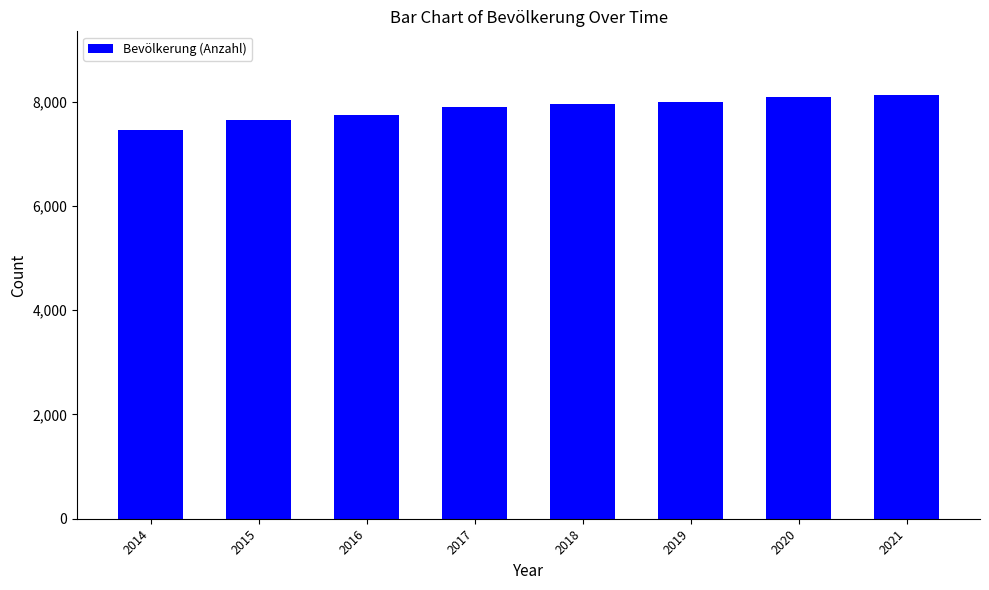

Reading left to right, transcribe all the data shown in this chart.

2014=7458	2015=7641	2016=7745	2017=7902	2018=7948	2019=8000	2020=8085	2021=8131